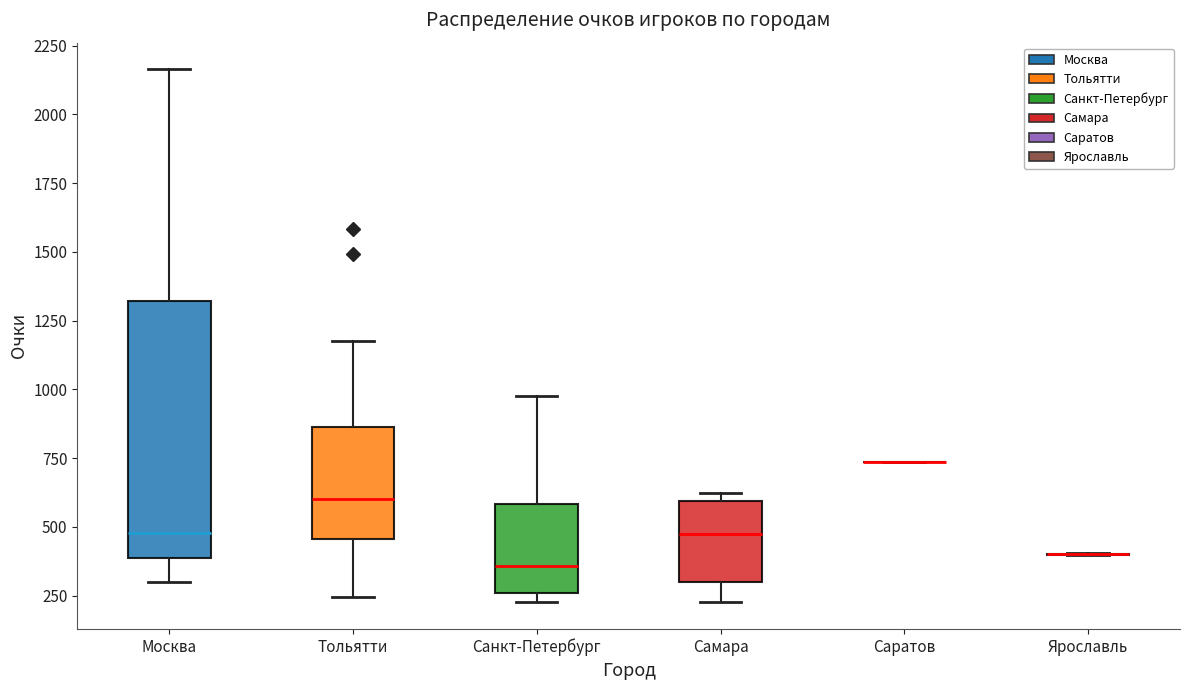

Reading left to right, read every box against the y-axis: the position of its median line, the range the box covers, and the ends of its whiskers. The values are not printed on the chart, so give them approximately, as read against the axis.

Москва: median 500, box 400 to 1300, whiskers 300 to 2150
Тольятти: median 600, box 450 to 850, whiskers 250 to 1200
Санкт-Петербург: median 350, box 250 to 600, whiskers 250 (just below the box's lower edge) to 1000
Самара: median 450, box 300 to 600, whiskers 250 to 650
Саратов: box collapsed to a line at 750, whiskers 750 to 750
Ярославль: box collapsed to a line at 400, whiskers 400 to 400